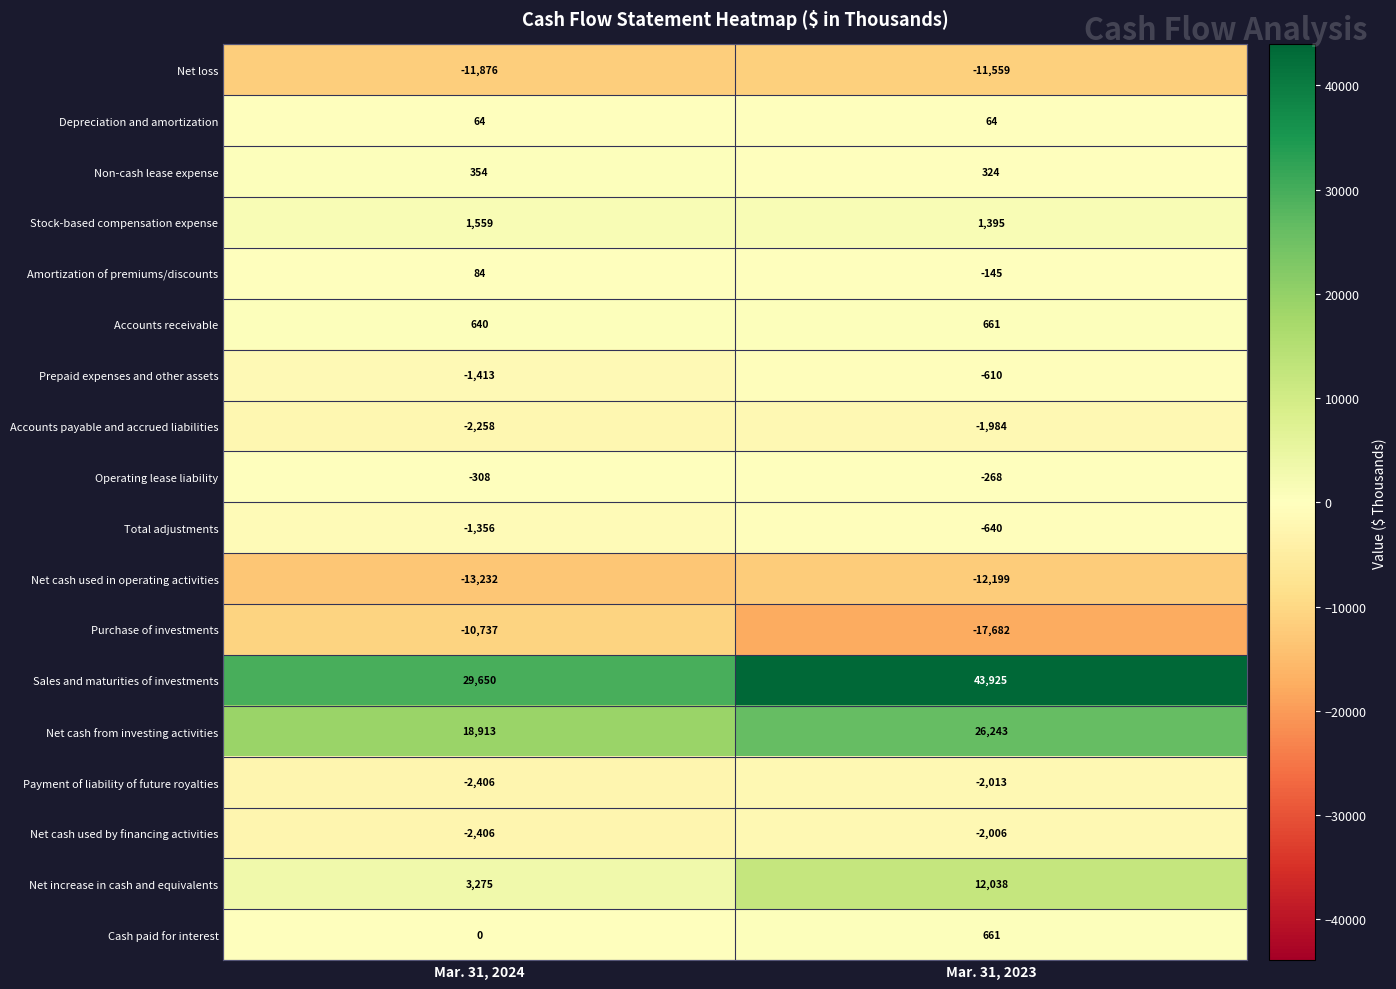

Which series has the largest range (max minus min)?

Sales and maturities of investments